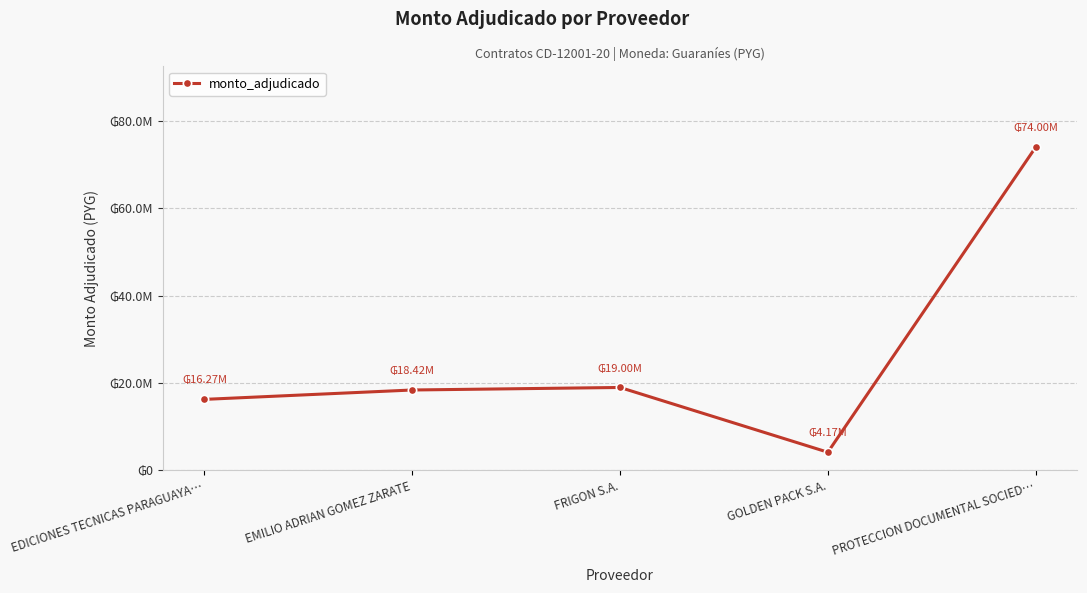

What is the ratio of the value at FRIGON S.A. to the value at GOLDEN PACK S.A.?

4.6